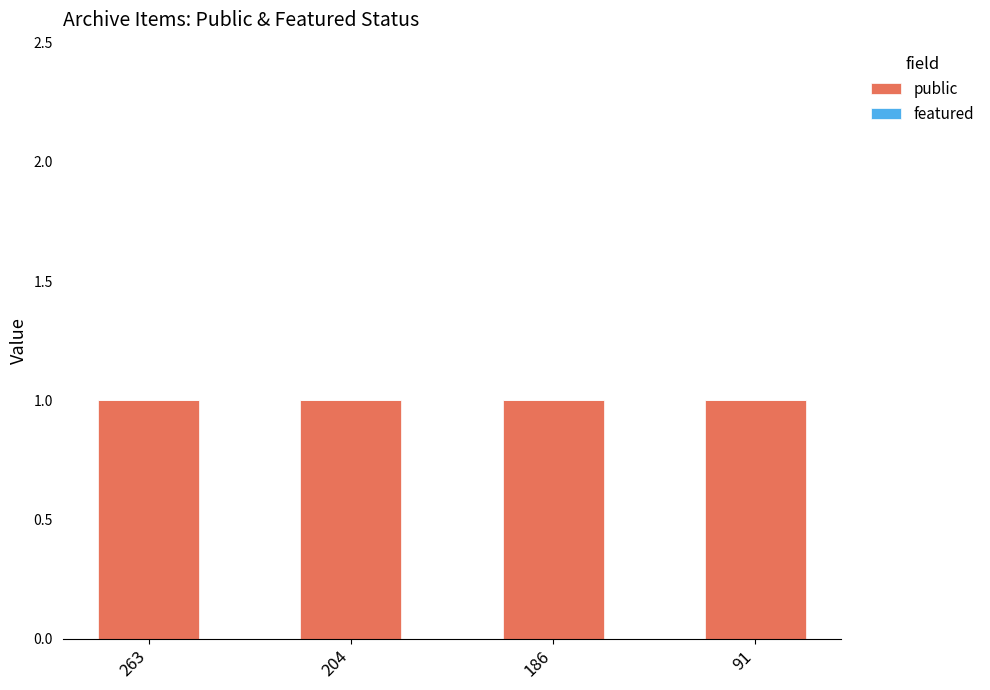

Rank the categories by featured value from lowest to highest.

263, 204, 186, 91